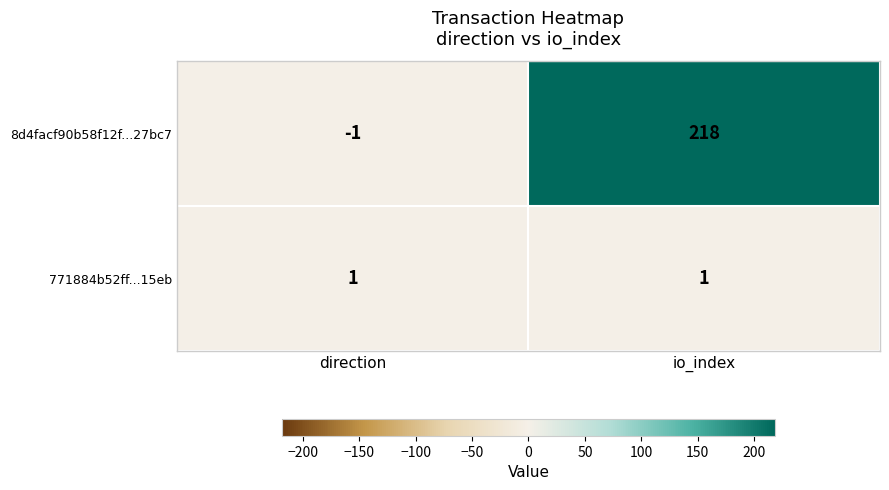

Which series has the largest total across all categories?

8d4facf90b58f12f...27bc7